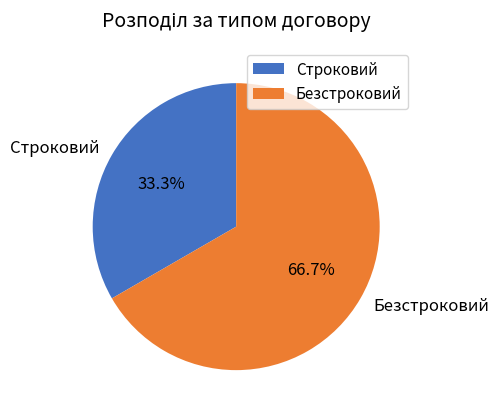

Is the sum of Строковий and Безстроковий greater than half?

Yes